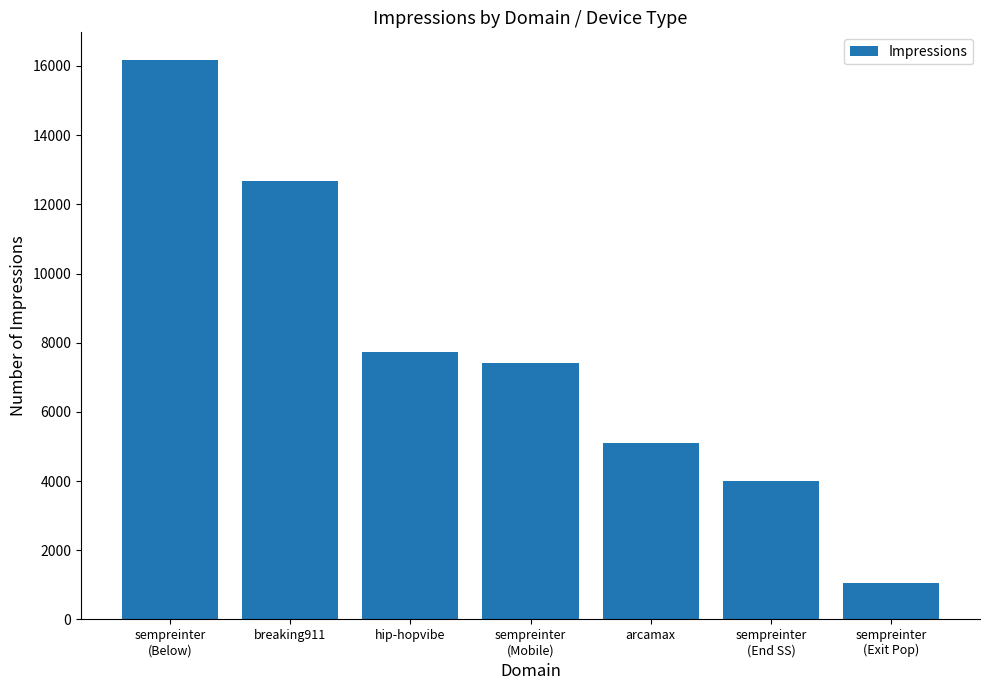

Rank the categories by value from lowest to highest.

sempreinter
(Exit Pop), sempreinter
(End SS), arcamax, sempreinter
(Mobile), hip-hopvibe, breaking911, sempreinter
(Below)